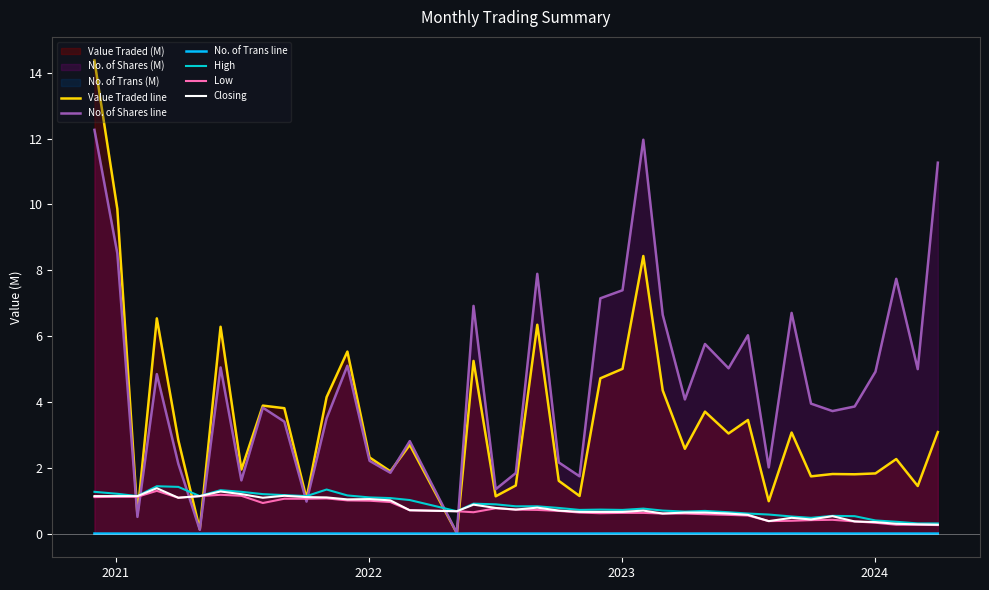

In High, how many points are higher than both neighbors (excluding endpoints)?

8